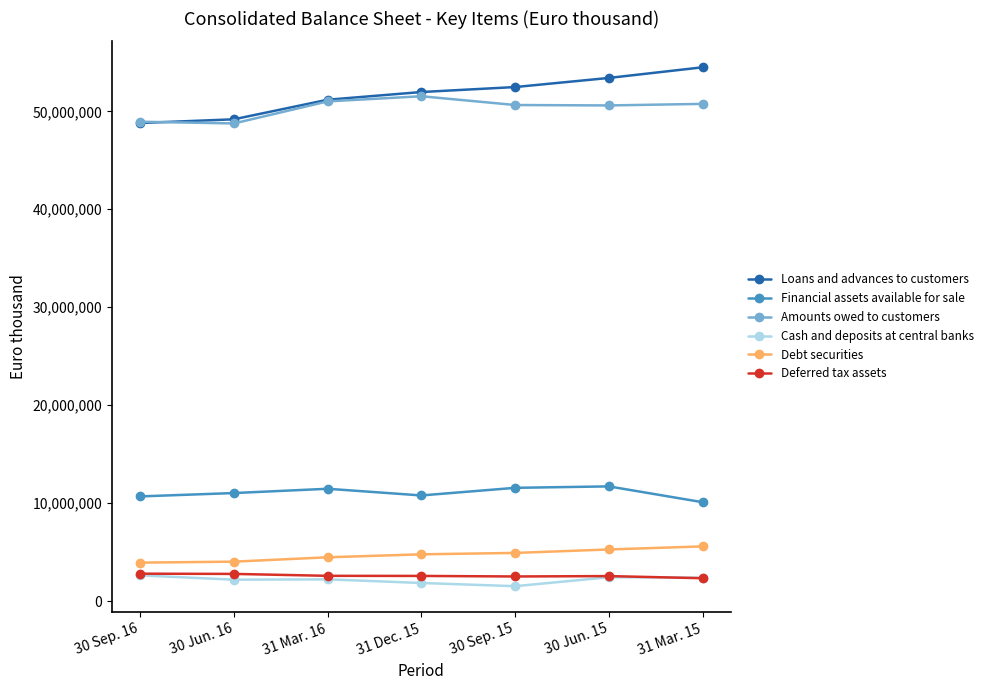

What is the label of the 5th point from the right?

31 Mar. 16